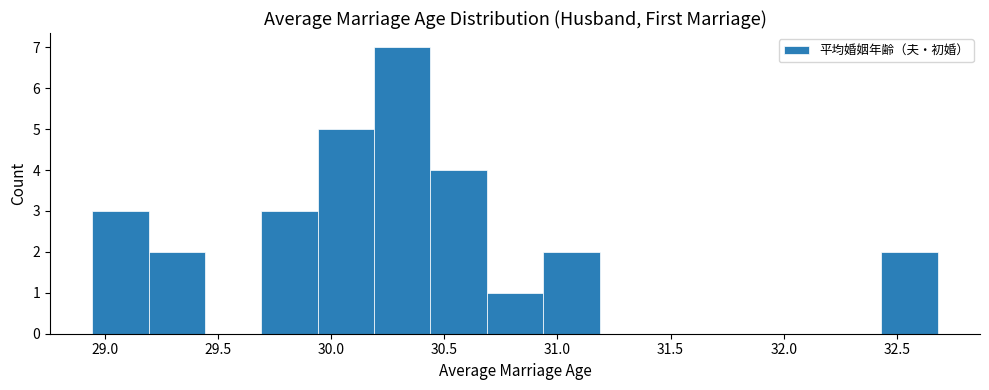

Reading left to right, list every bar in this chart as the range it spans on the x-axis followed by its height. Neither the bar edges nor the heights are printed on the chart, so give them approximately, as read against the axes.

28.95 to 29.20: 3
29.20 to 29.45: 2
29.45 to 29.70: 0
29.70 to 29.95: 3
29.95 to 30.20: 5
30.20 to 30.45: 7
30.45 to 30.70: 4
30.70 to 30.95: 1
30.95 to 31.20: 2
31.20 to 31.45: 0
31.45 to 31.70: 0
31.70 to 31.95: 0
31.95 to 32.20: 0
32.20 to 32.45: 0
32.45 to 32.70: 2